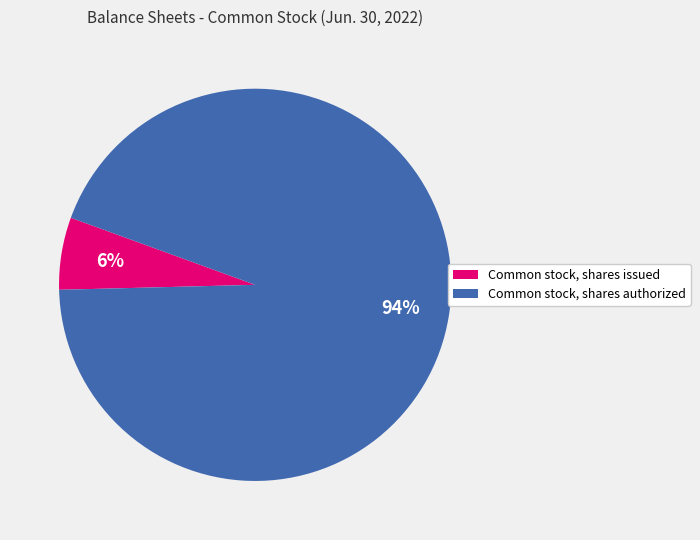

Which category has the biggest portion of the pie?

Common stock, shares authorized